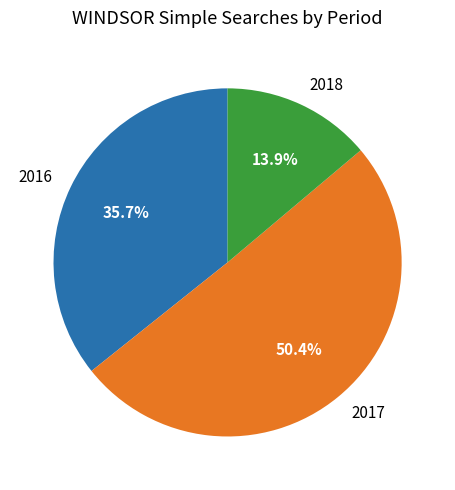

What is the ratio of the value at 2016 to the value at 2018?

2.6